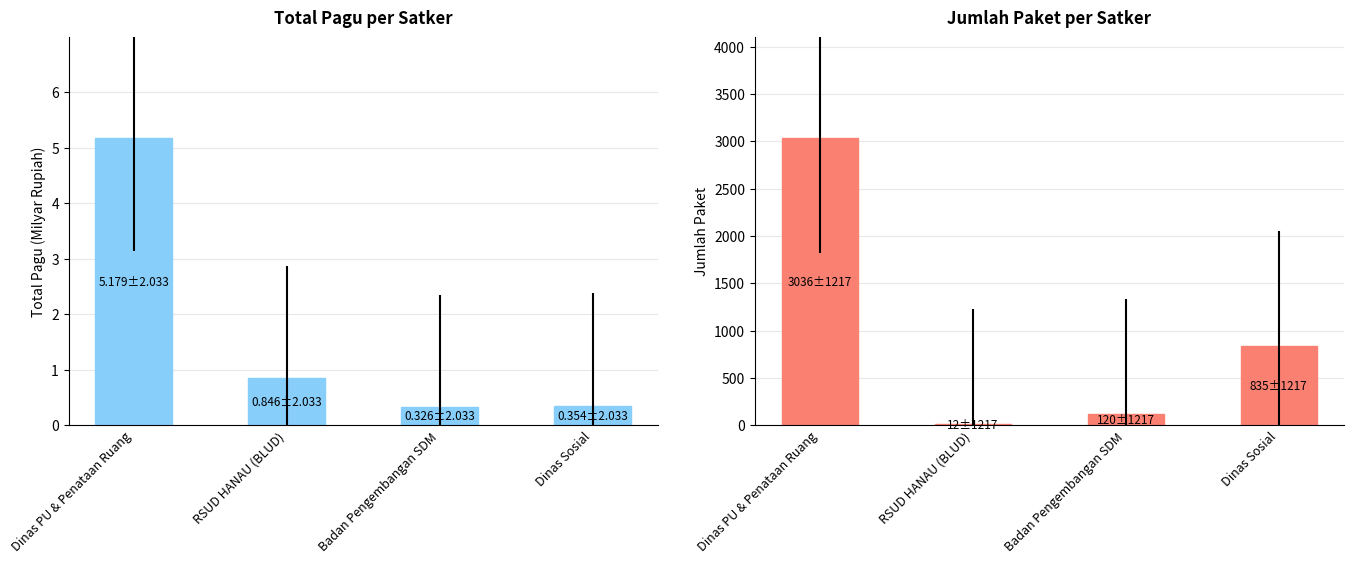

Reading left to right, what are all the values shown in this chart?

Total Pagu (Milyar Rupiah): Dinas PU & Penataan Ruang=5.2	RSUD HANAU (BLUD)=0.8	Badan Pengembangan SDM=0.3	Dinas Sosial=0.4
Jumlah Paket: Dinas PU & Penataan Ruang=3036.0	RSUD HANAU (BLUD)=12.0	Badan Pengembangan SDM=120.0	Dinas Sosial=835.0